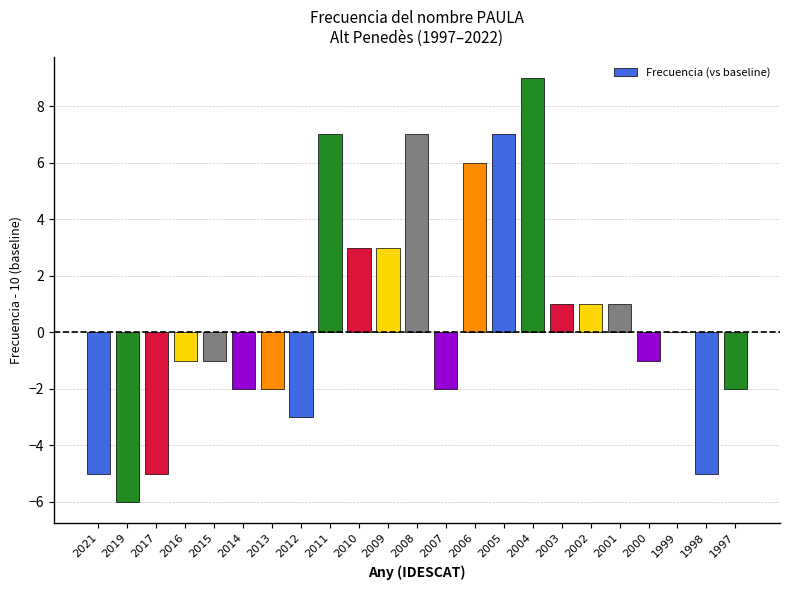

What is the greatest value displayed?

9